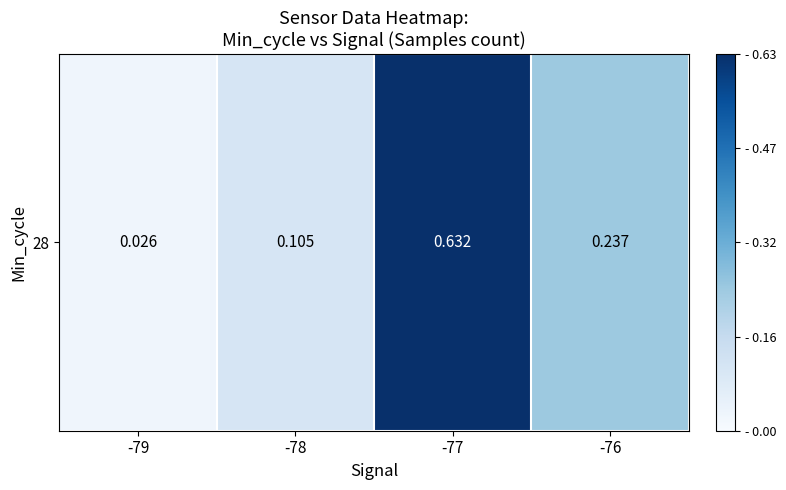

What is the greatest value displayed?

0.6